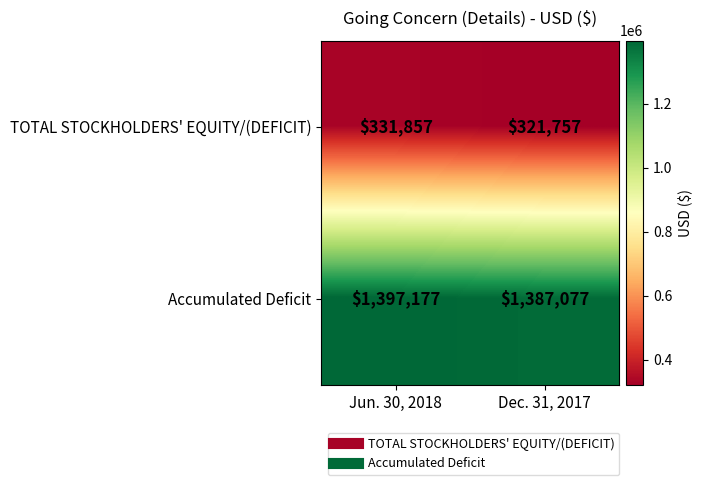

What is the difference between the highest and lowest values at Dec. 31, 2017?

1065320